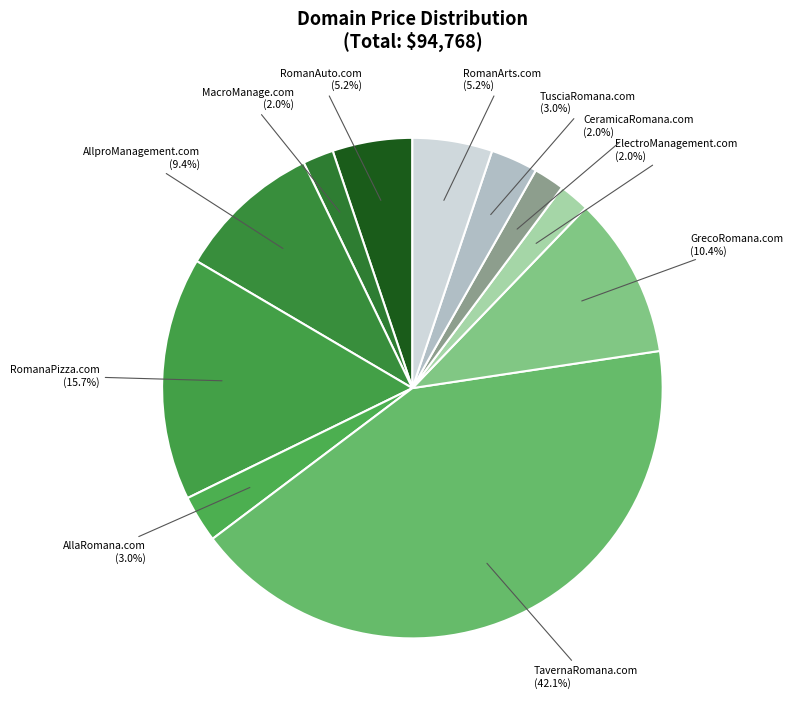

Does ElectroManagement.com account for over 50% of the chart?

No